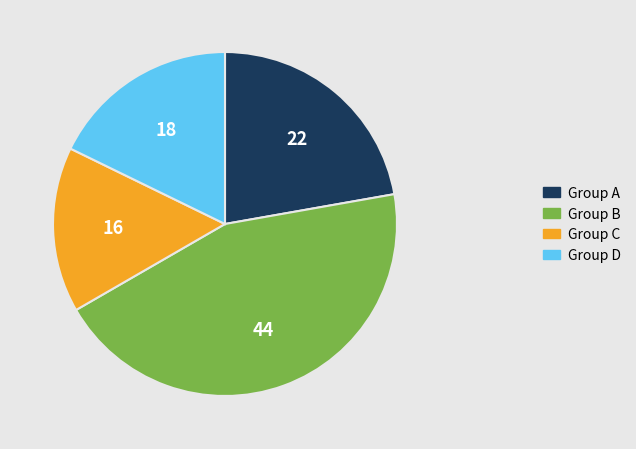

How many slices are in this pie chart?

4